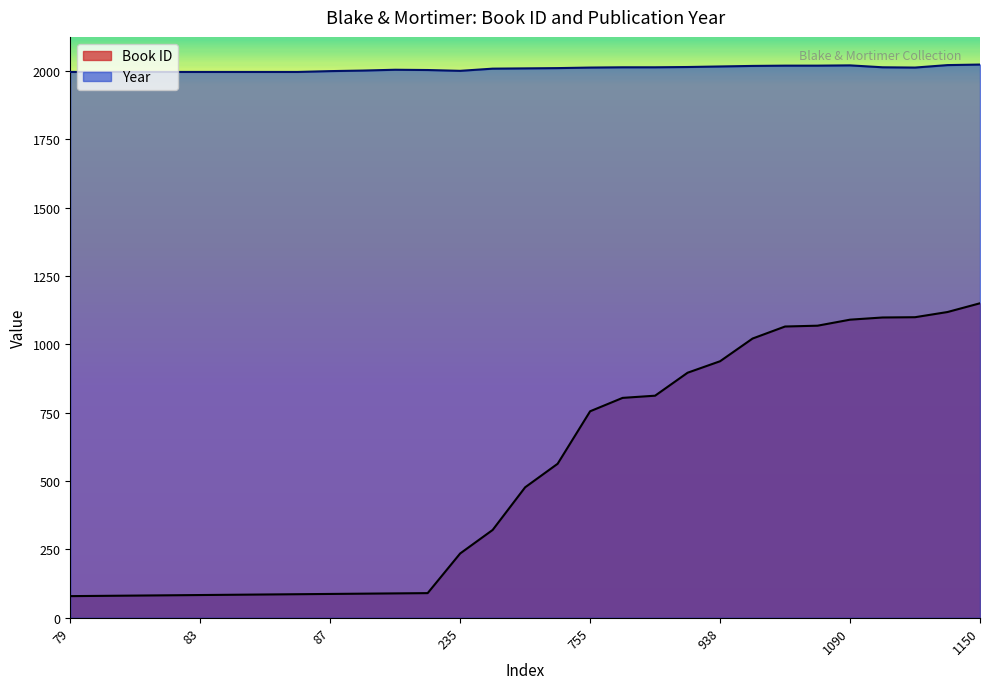

Which category has the highest value in the Year series?

1150